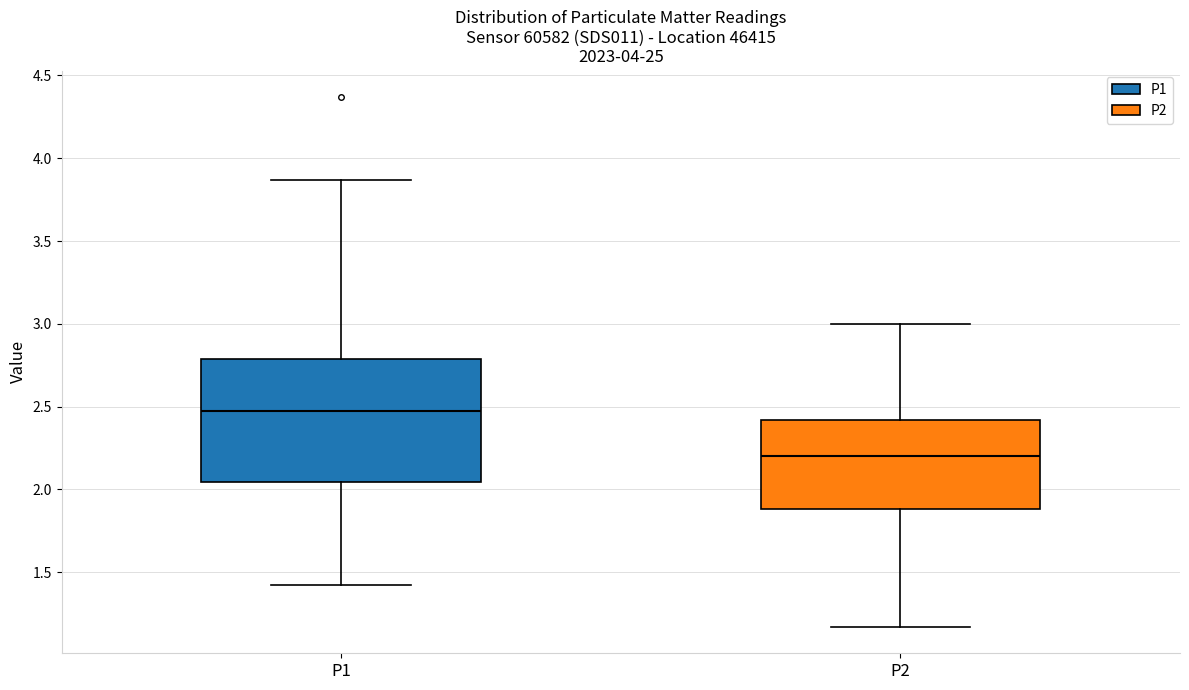

Comparing the boxes themselves (not the whiskers), which one is the tallest?

P1